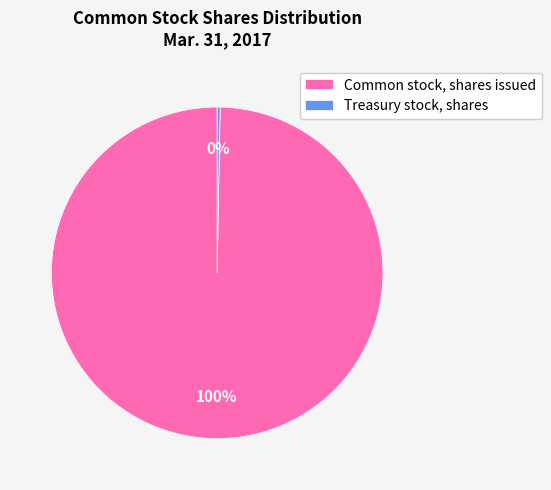

Does Common stock, shares issued account for over 50% of the chart?

Yes